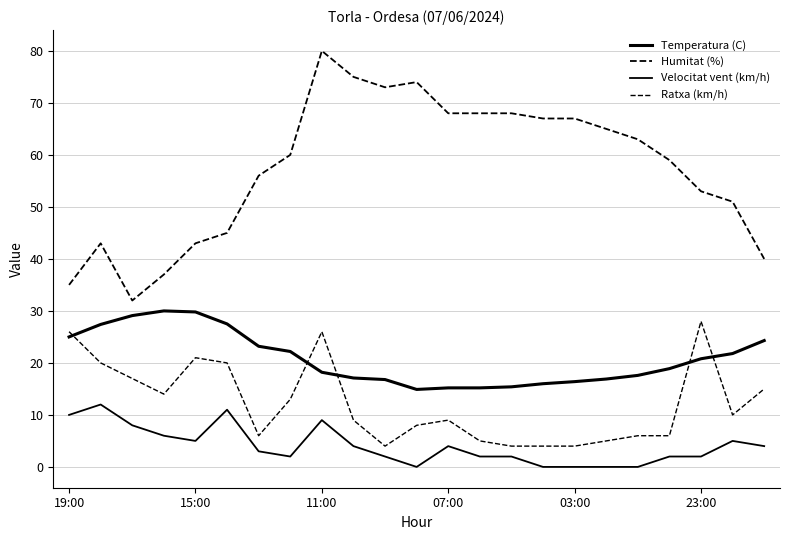

How many lines are shown in the chart?

4